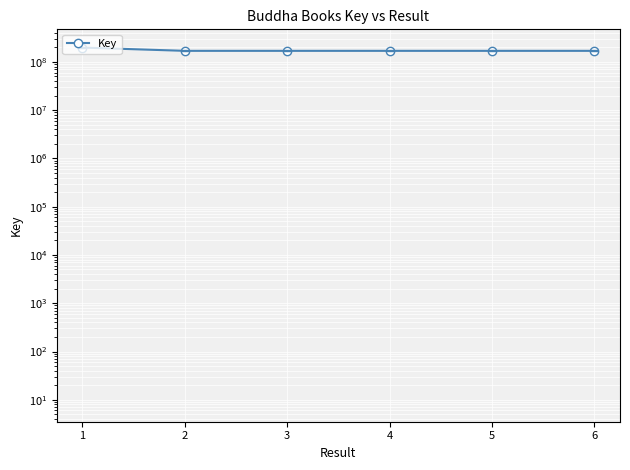

How many data points are above 169089645?

2